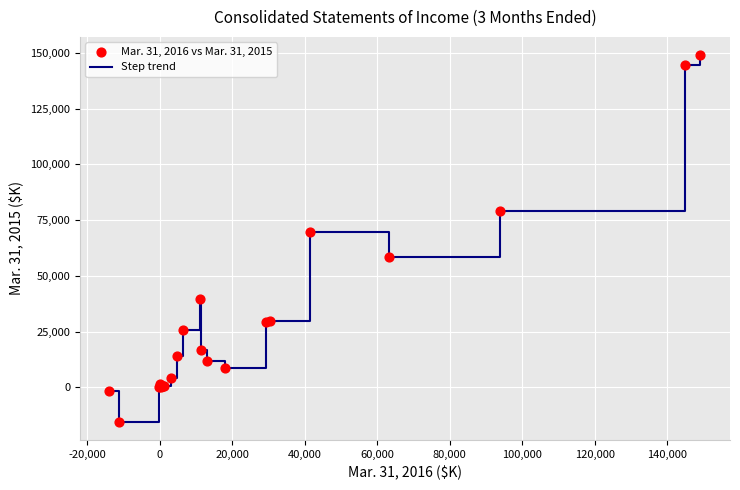

What is the difference between the maximum and minimum values?

164406